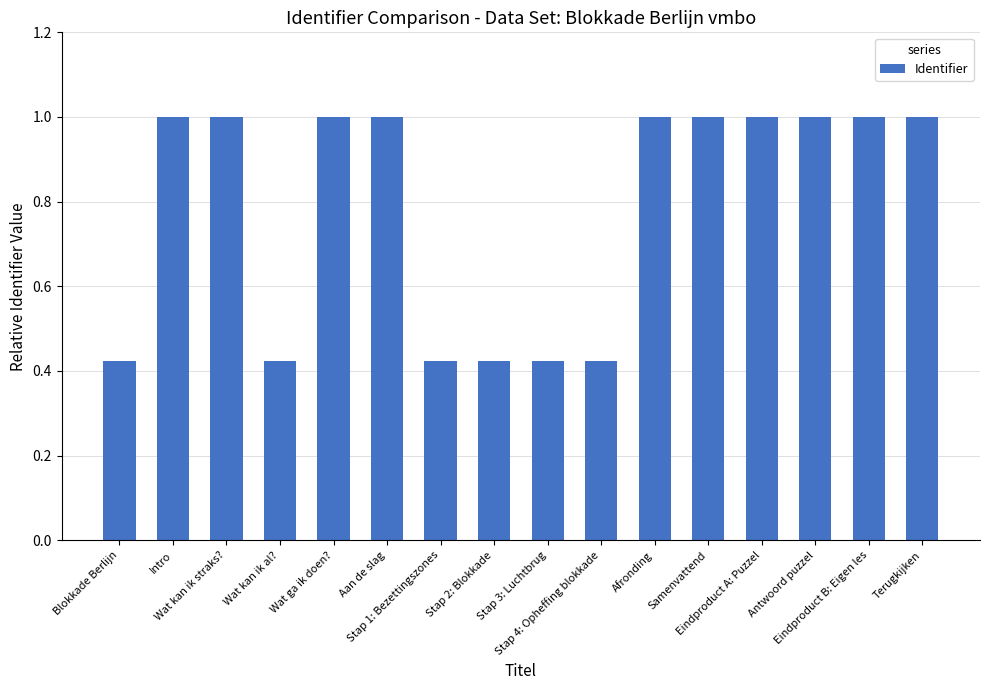

What is the difference between the maximum and minimum values?

0.6